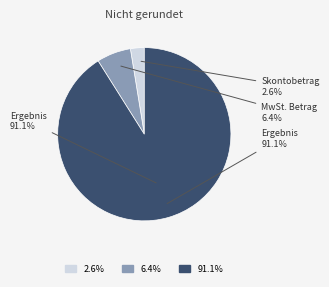

Count the number of slices in the pie.

3